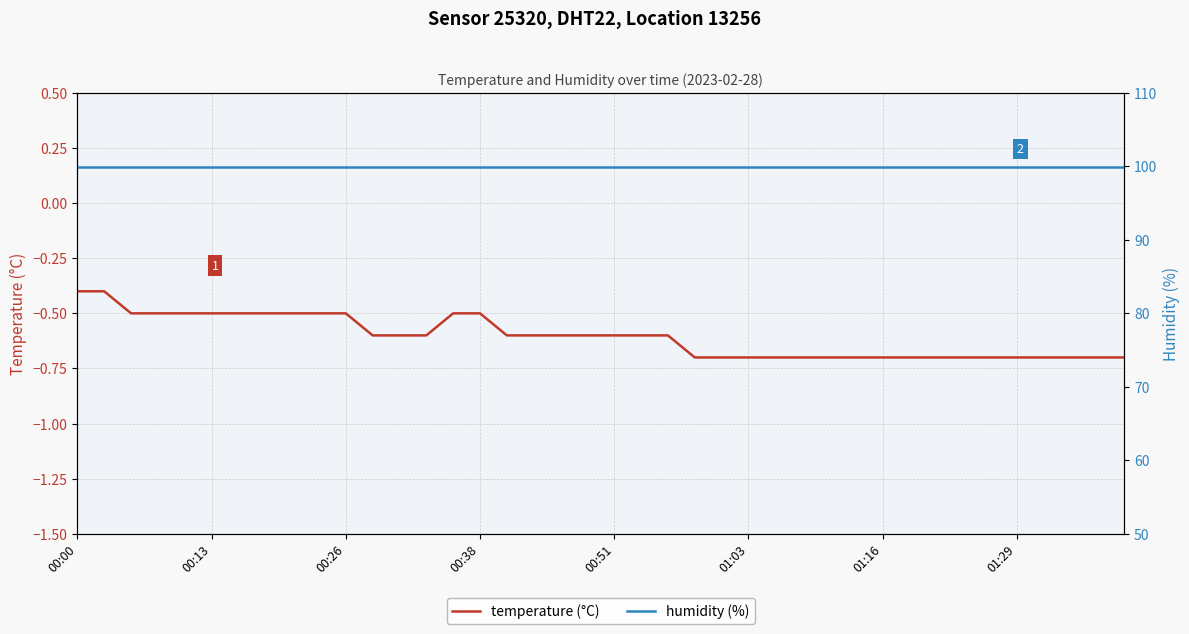

Is this an area chart (filled region under the line)?

No